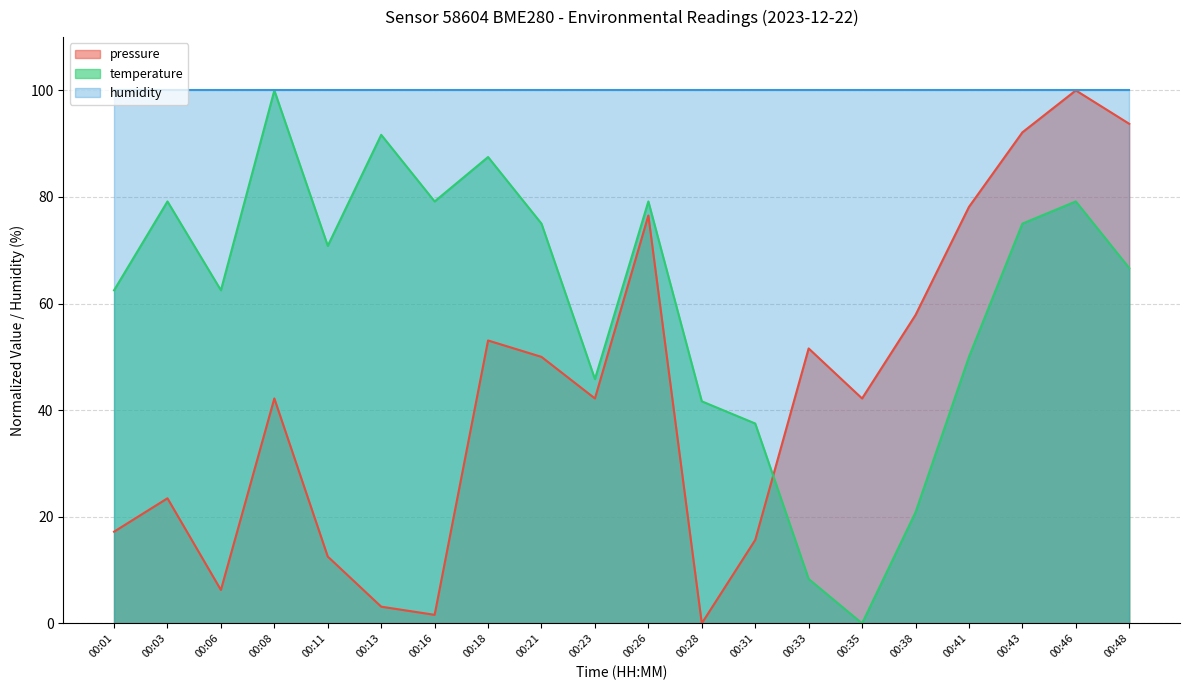

Rank the series by their average value, from highest to lowest.

humidity, temperature, pressure